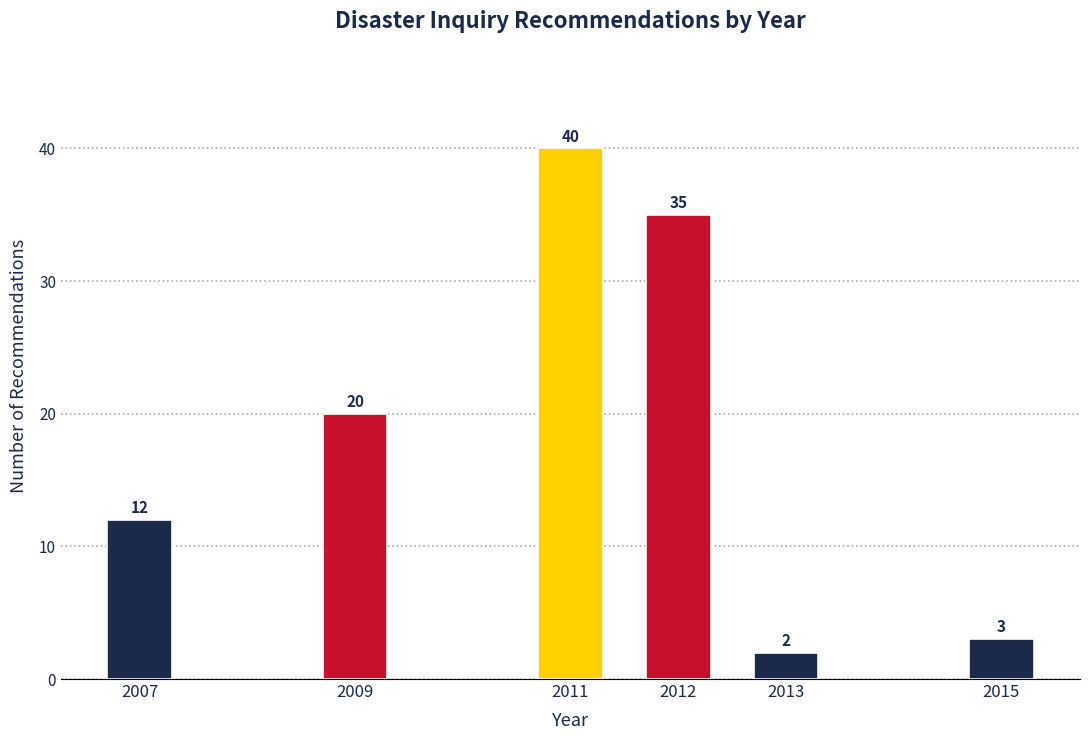

Reading left to right, what are all the values shown in this chart?

12	20	40	35	2	3